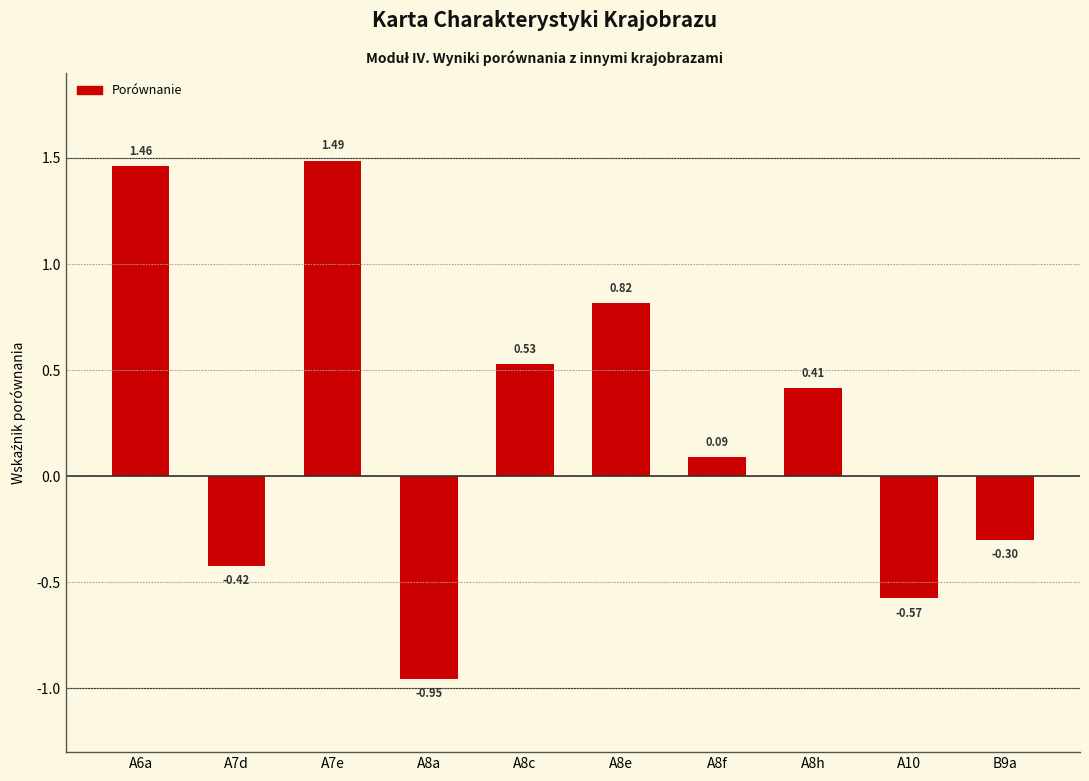

What is the label of the 7th bar from the right?

A8a